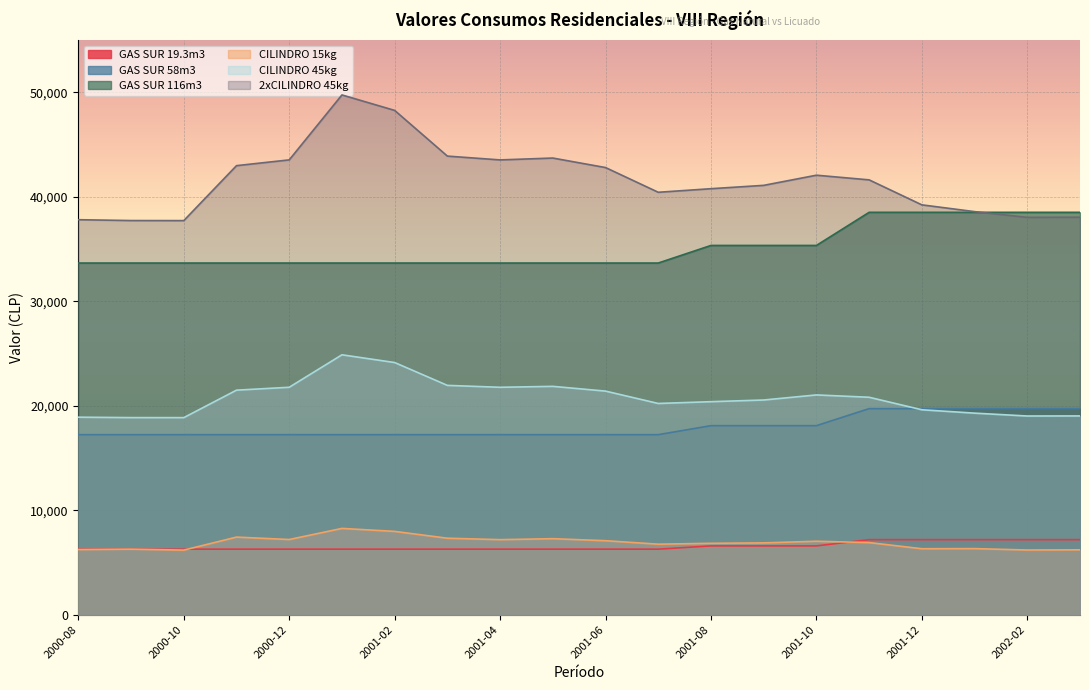

What position from the right is 2002-03?

1